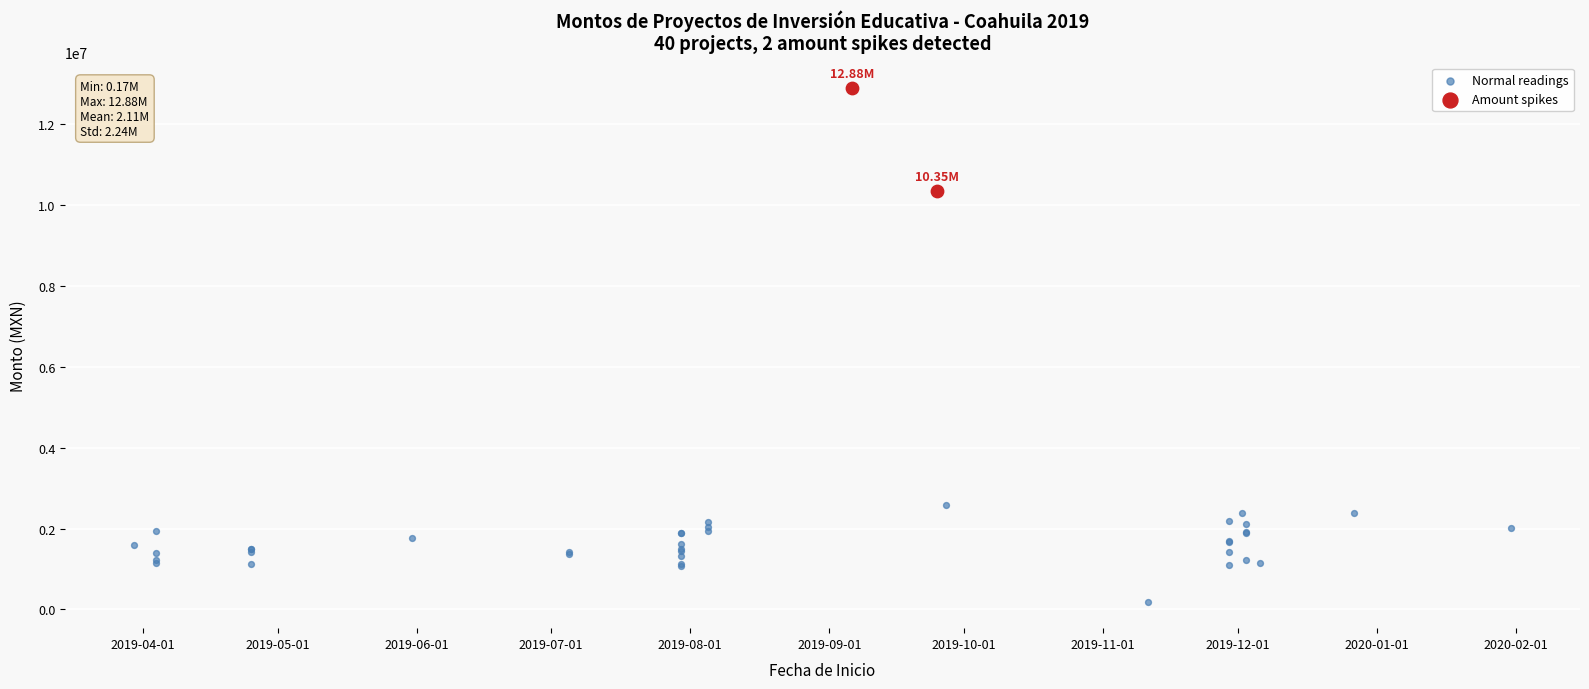

What are all the series names shown in the legend?

Normal readings, Amount spikes